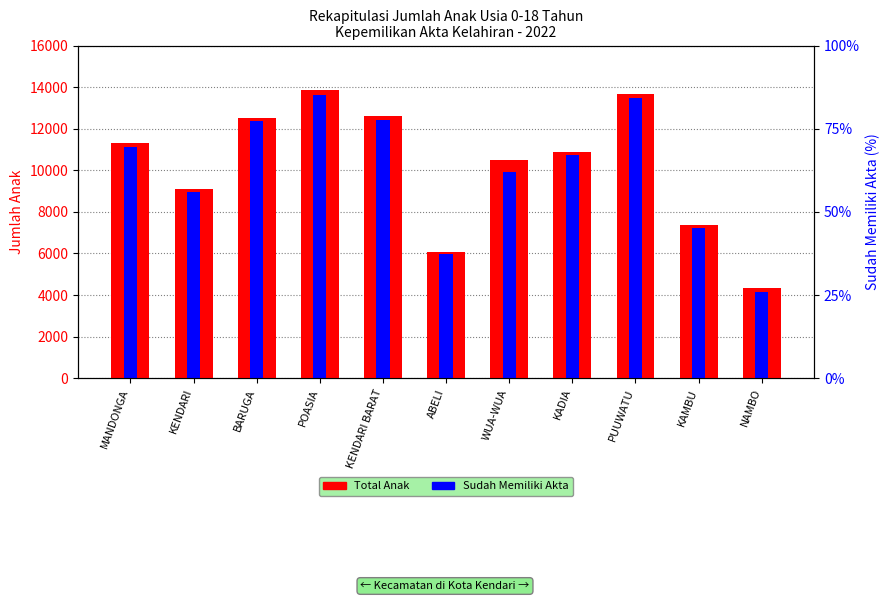

What is the lowest value of the Total Anak series?

4329